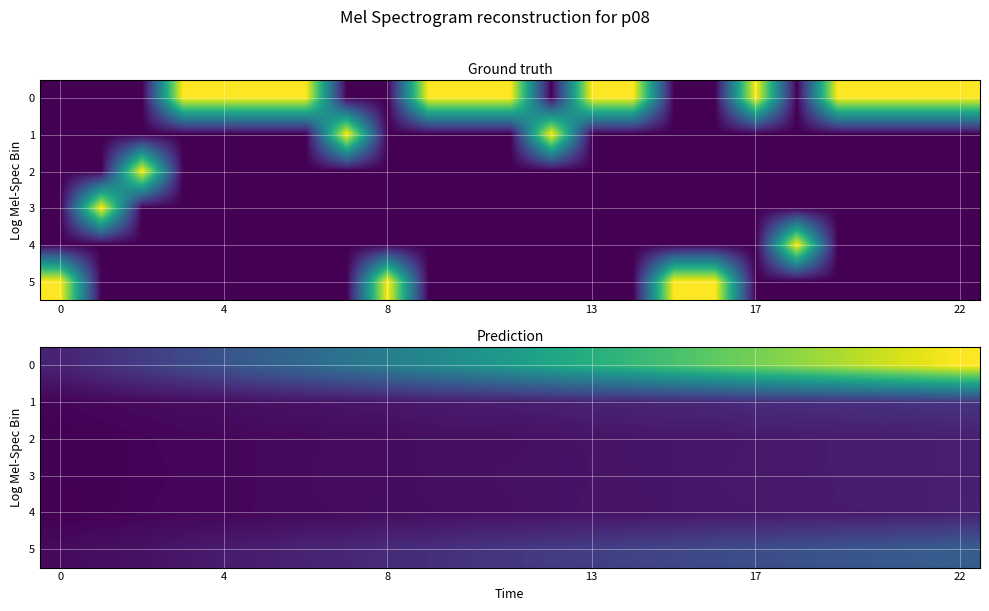

What value does the 4 series have at 0?

0.1